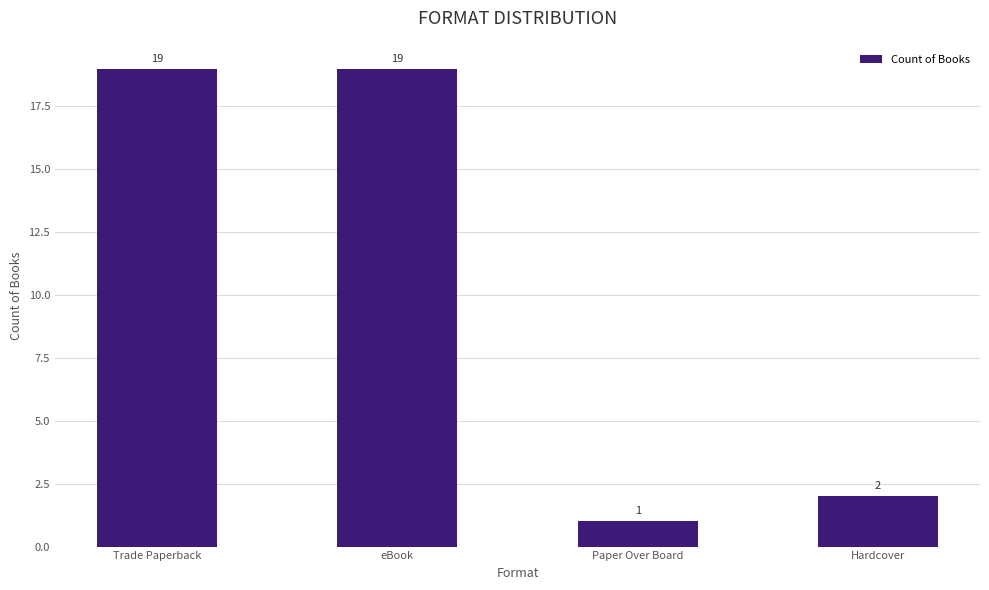

What is the difference between the values at Hardcover and eBook?

17